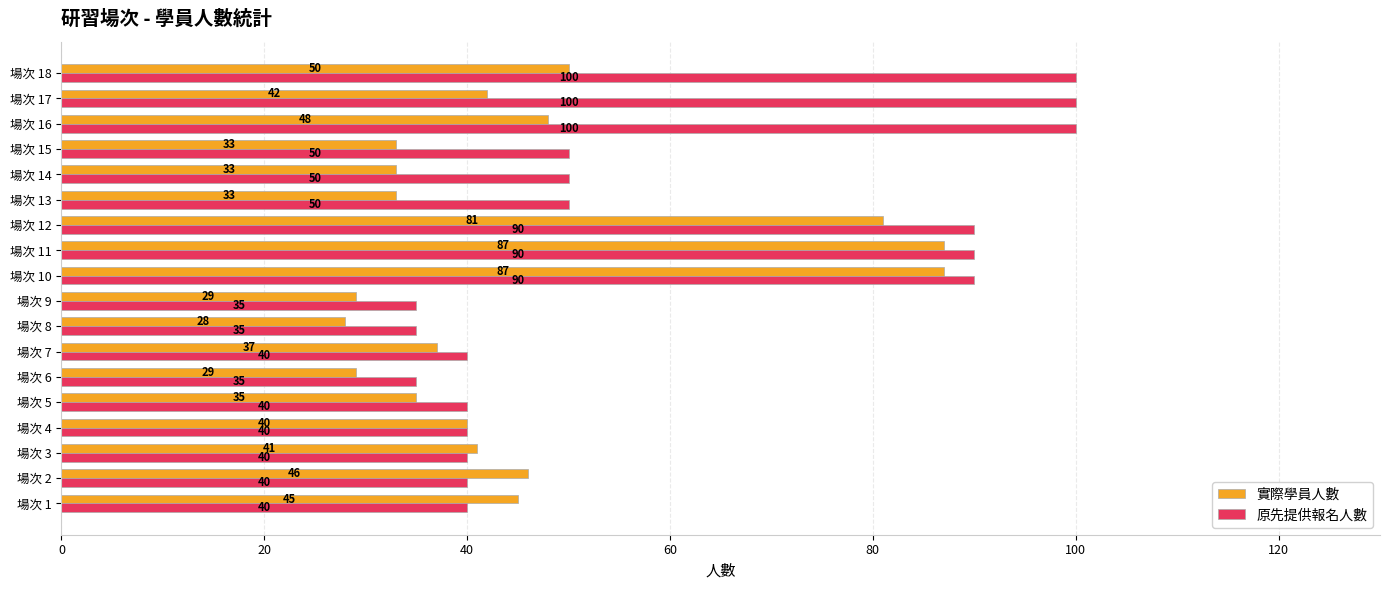

What is the sum of the 原先提供報名人數 values at 場次 16 and 場次 18?

200